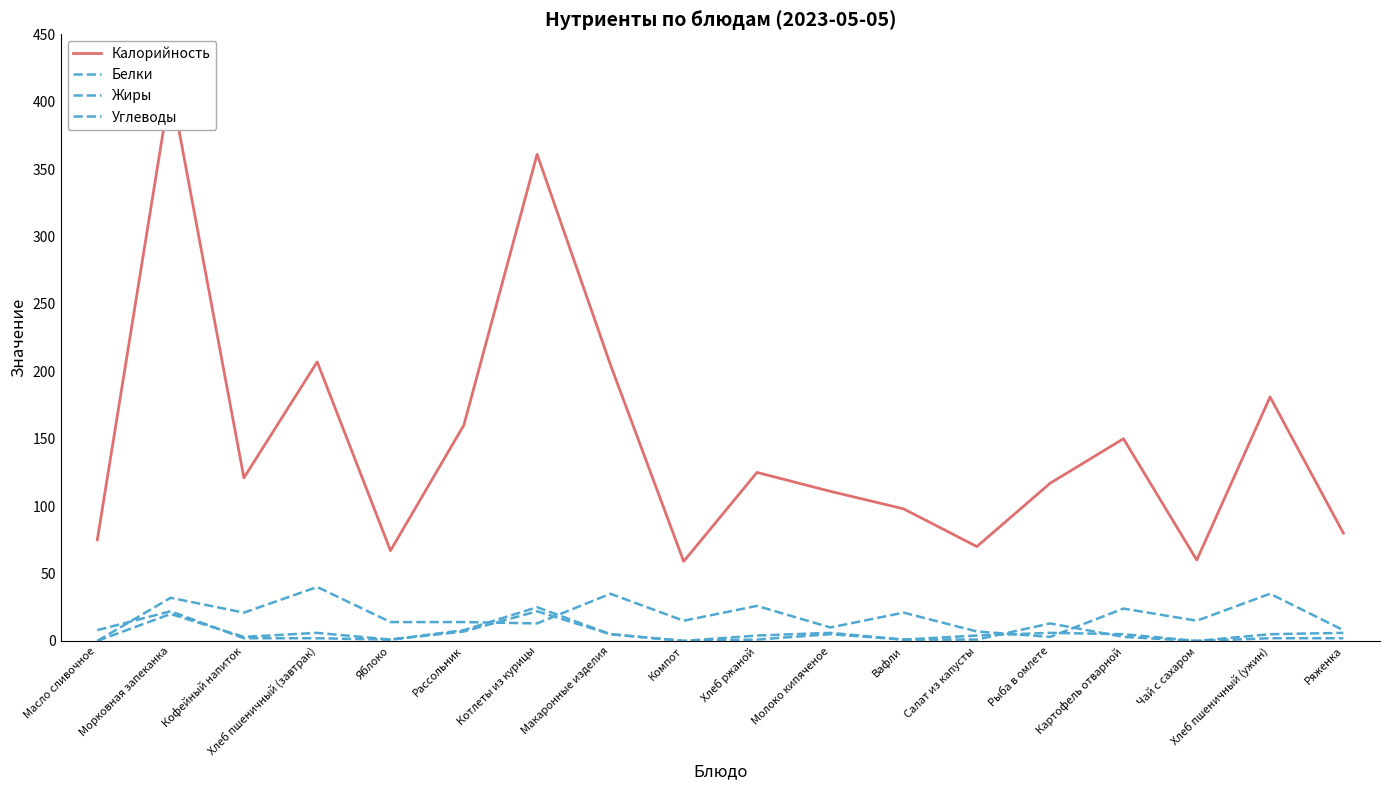

What is the total value across all series at Рыба в омлете?

139